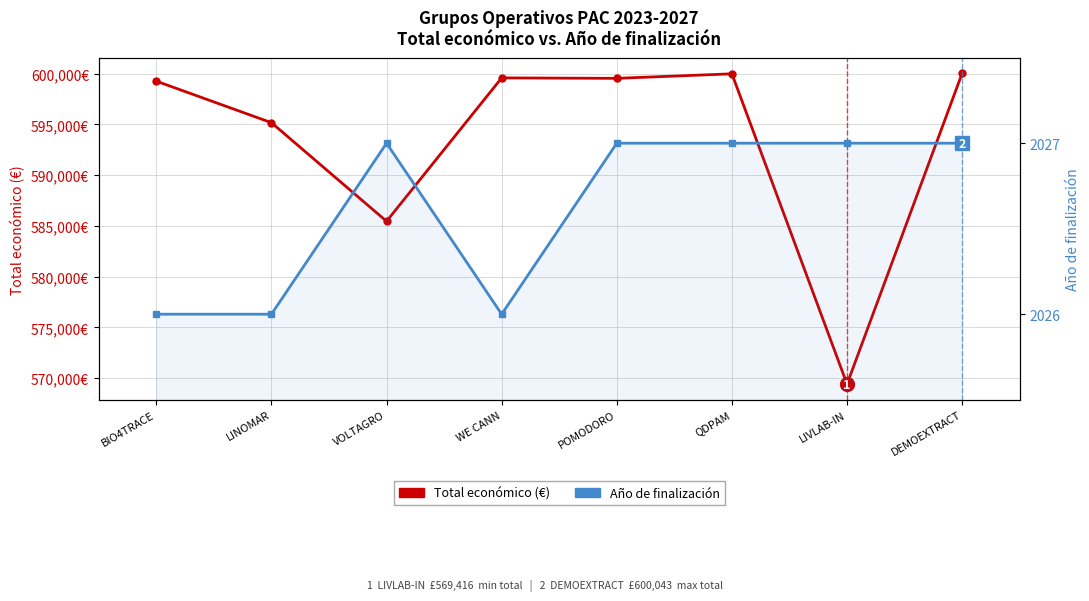

What position from the right is DEMOEXTRACT?

1